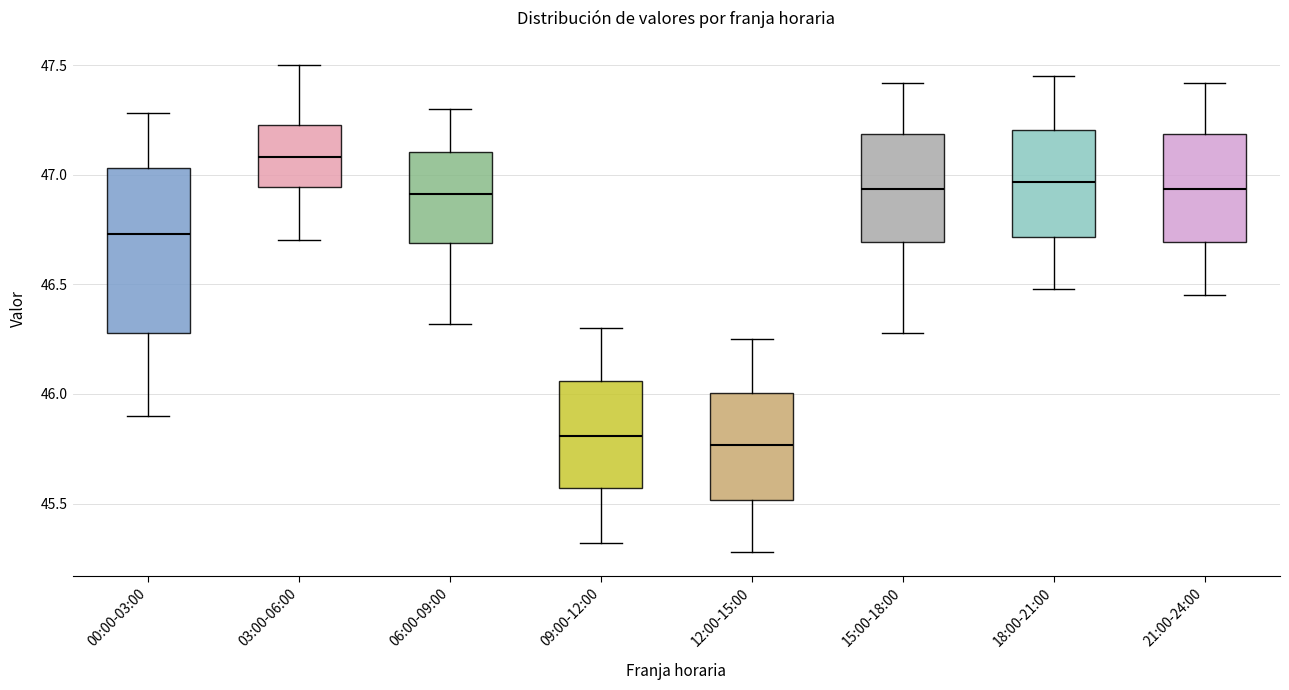

Reading left to right, read every box against the y-axis: the position of its median line, the range the box covers, and the ends of its whiskers. The values are not printed on the chart, so give them approximately, as read against the axis.

00:00-03:00: median 46.75, box 46.30 to 47.05, whiskers 45.90 to 47.30
03:00-06:00: median 47.10, box 46.95 to 47.25, whiskers 46.70 to 47.50
06:00-09:00: median 46.90, box 46.70 to 47.10, whiskers 46.30 to 47.30
09:00-12:00: median 45.80, box 45.55 to 46.05, whiskers 45.30 to 46.30
12:00-15:00: median 45.75, box 45.50 to 46.00, whiskers 45.30 to 46.25
15:00-18:00: median 46.95, box 46.70 to 47.20, whiskers 46.30 to 47.40
18:00-21:00: median 46.95, box 46.70 to 47.20, whiskers 46.50 to 47.45
21:00-24:00: median 46.95, box 46.70 to 47.20, whiskers 46.45 to 47.40